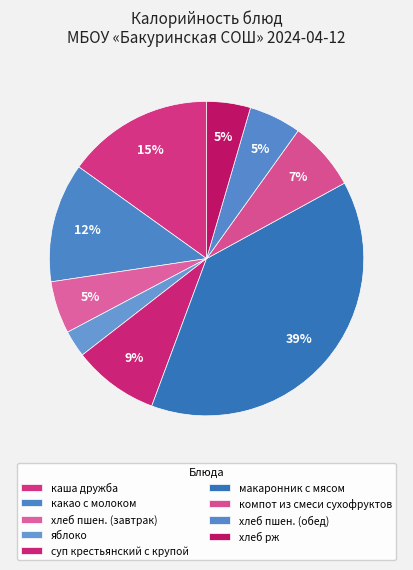

To the nearest percent, what is the combined percentage of какао с молоком and макаронник с мясом?

51%